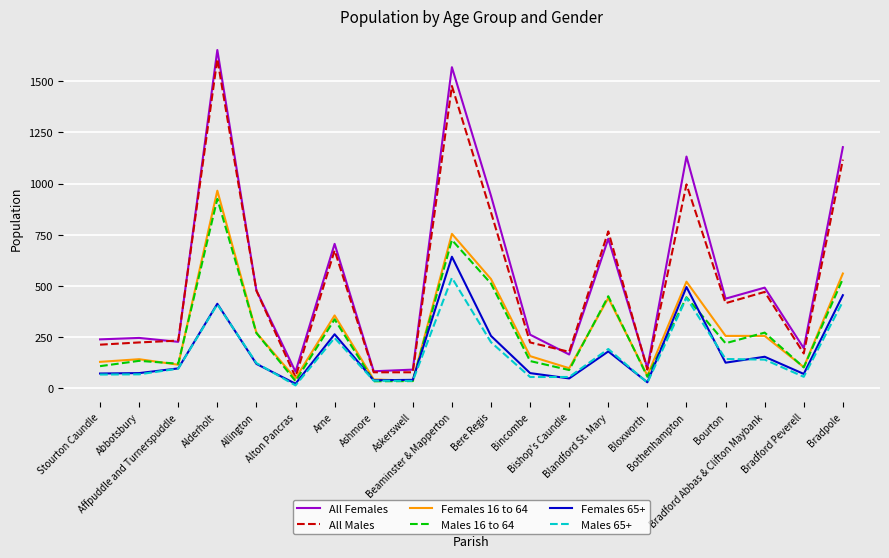

What is the difference between the second highest and second lowest values in the Females 16 to 64 series?

712